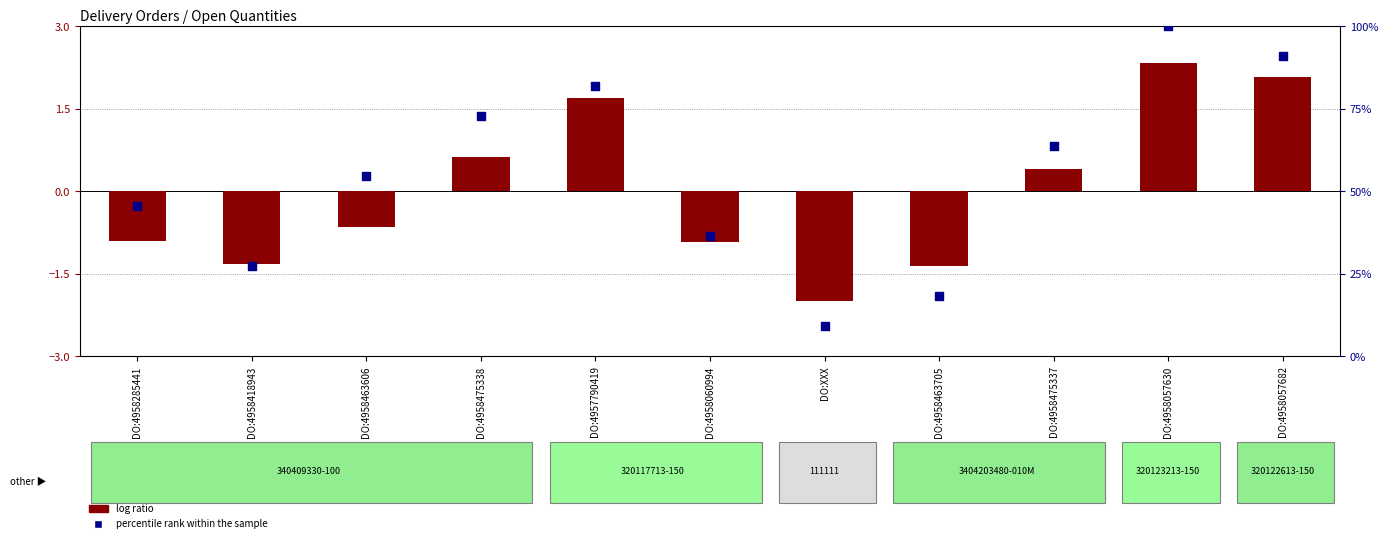

What is the total value across all series at DO:4958463606?

53.9